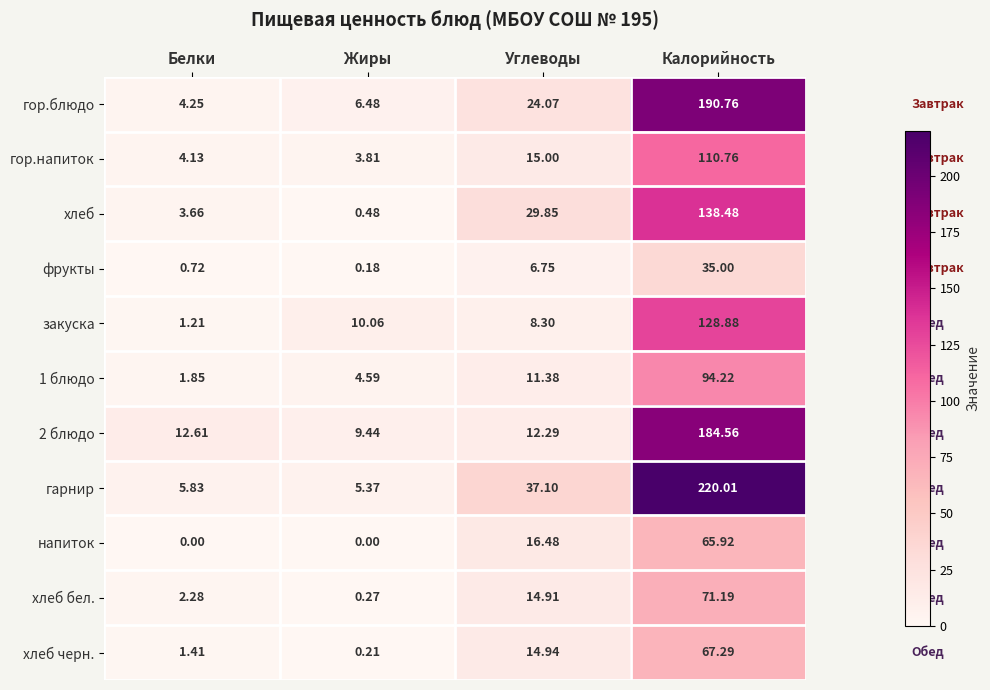

Which category has the highest value in the 1 блюдо series?

Калорийность